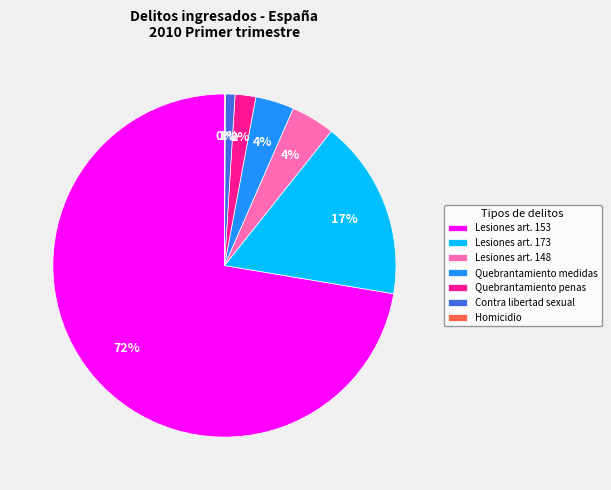

Which has a higher value, Quebrantamiento penas or Lesiones art. 148?

Lesiones art. 148